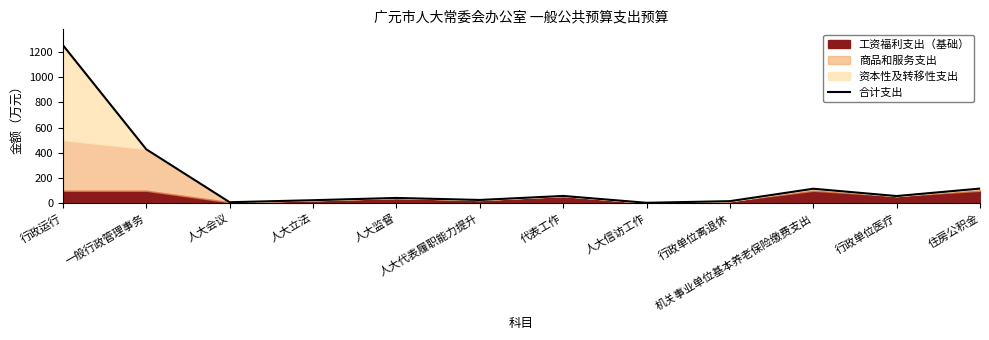

The chart shows a value of 368.7 at 行政运行. True or false?

False